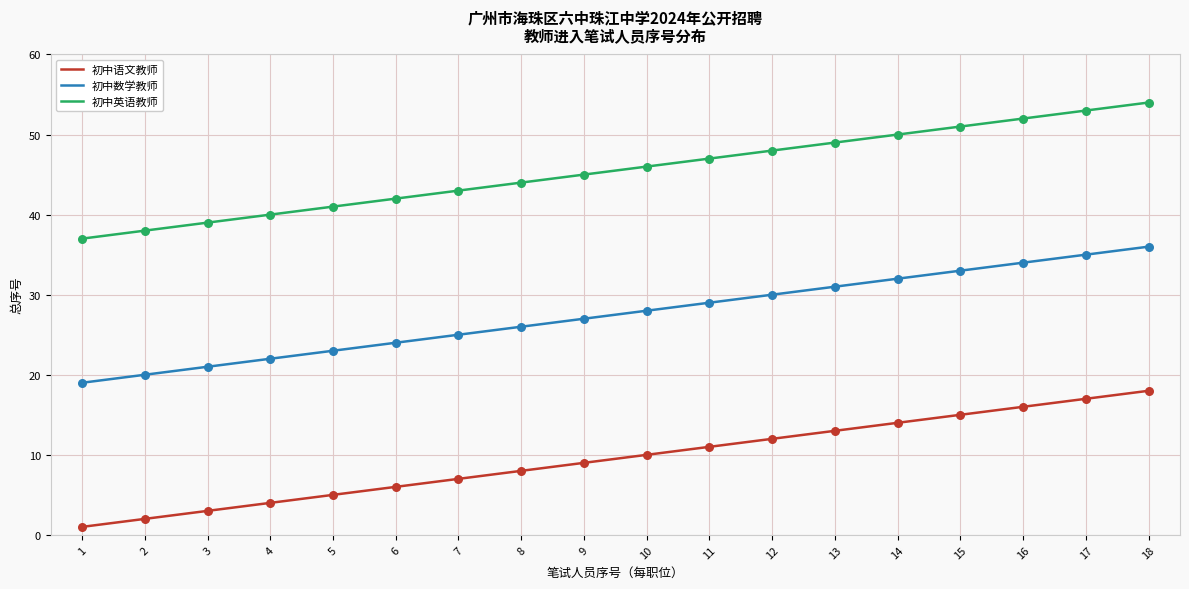

Rank the series by their average value, from highest to lowest.

初中英语教师, 初中数学教师, 初中语文教师